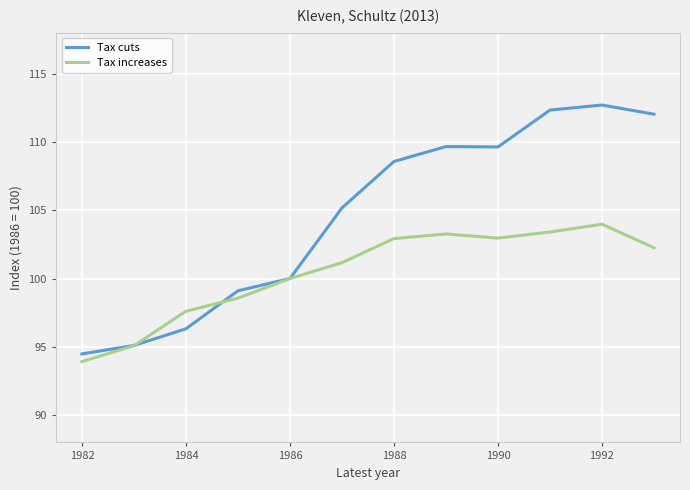

Does the chart have visible grid lines?

Yes